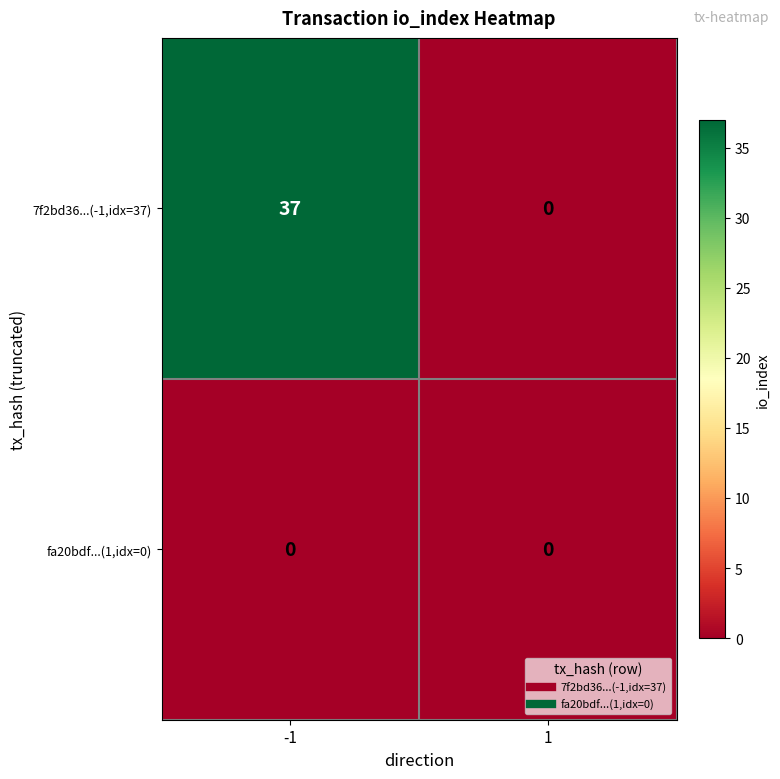

Rank the series by their maximum value, from highest to lowest.

7f2bd36...(-1,idx=37), fa20bdf...(1,idx=0)